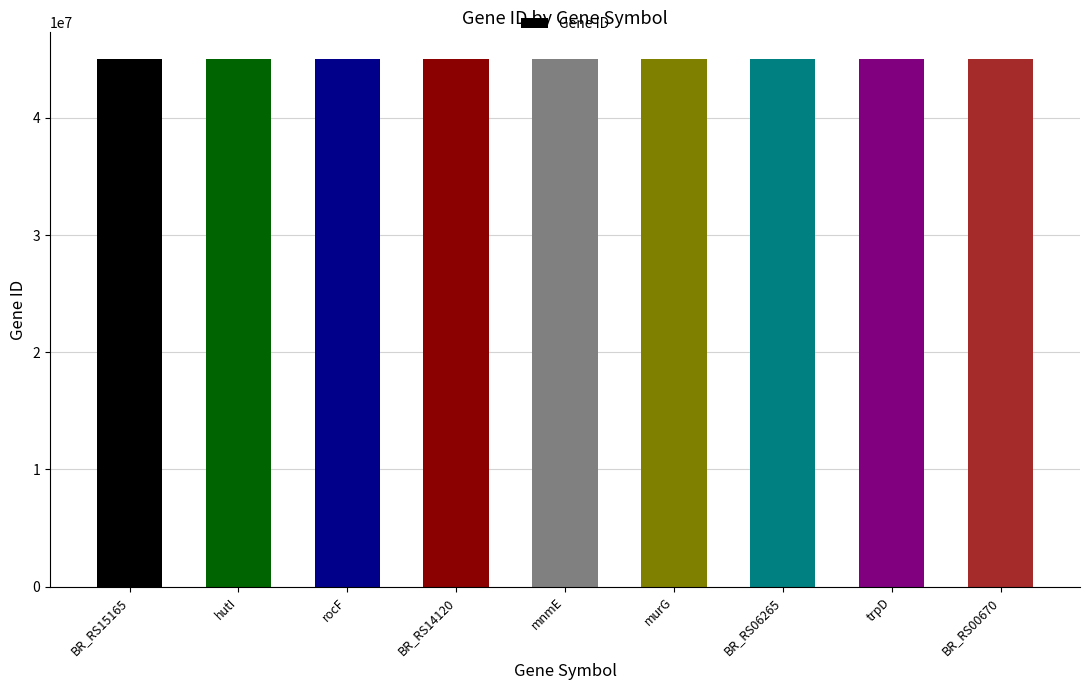

What is the value of the 3rd bar from the left?

45053898